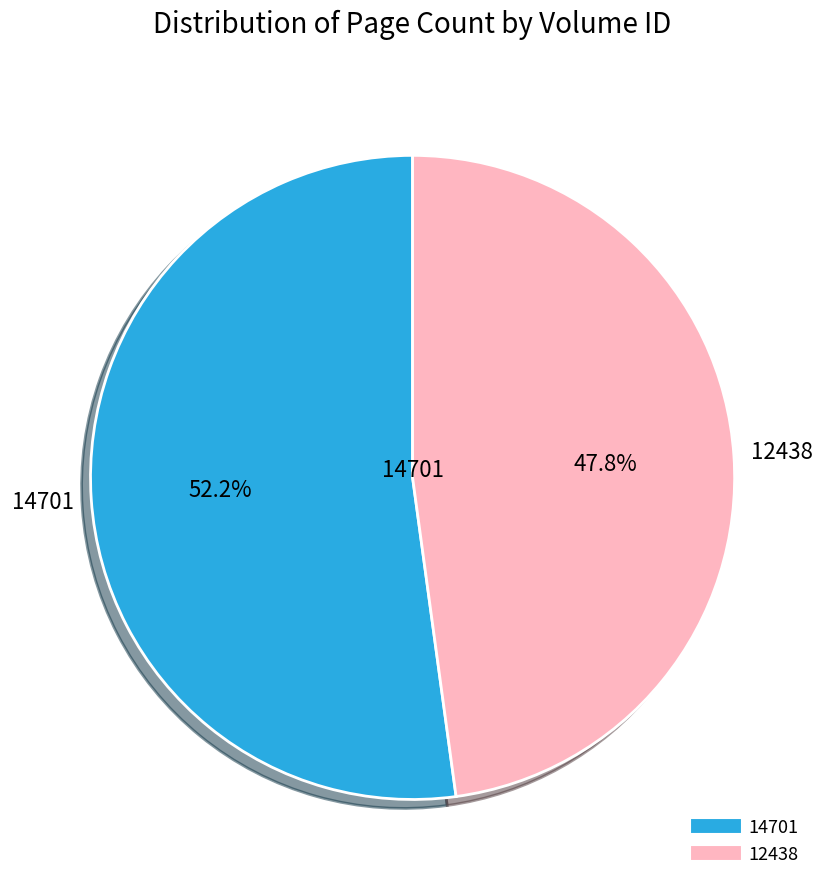

To the nearest percent, what is the average slice percentage?

50%